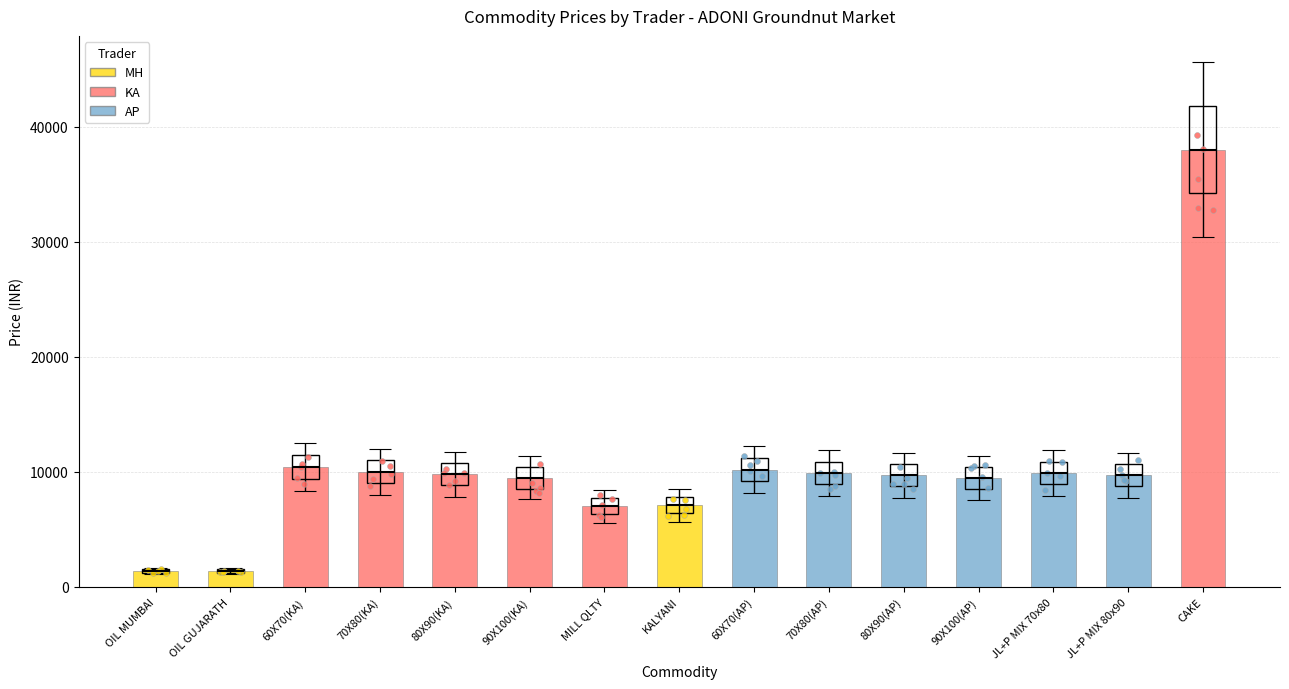

At which category is the sum across all series the highest?

CAKE